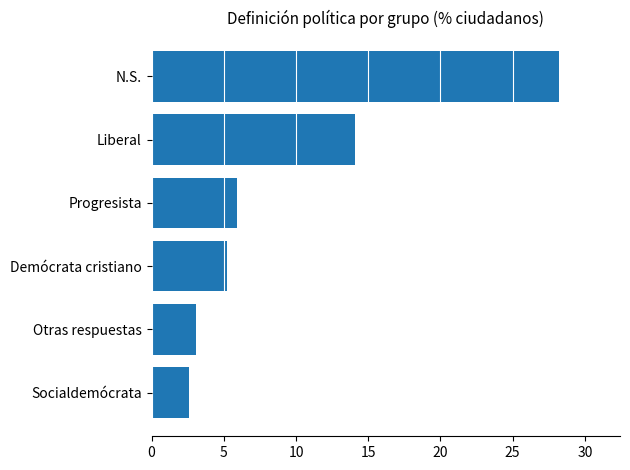

How many data points are less than 5?

2